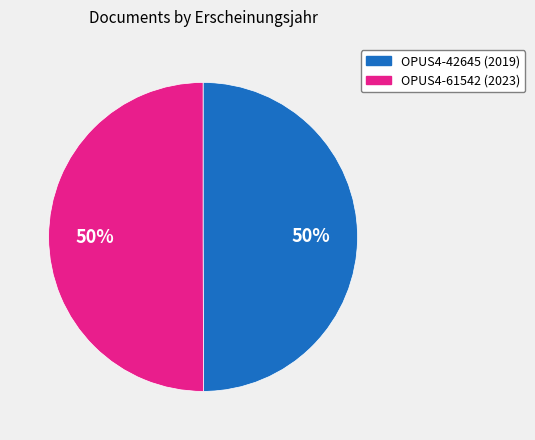

To the nearest percent, what is the average slice percentage?

50%